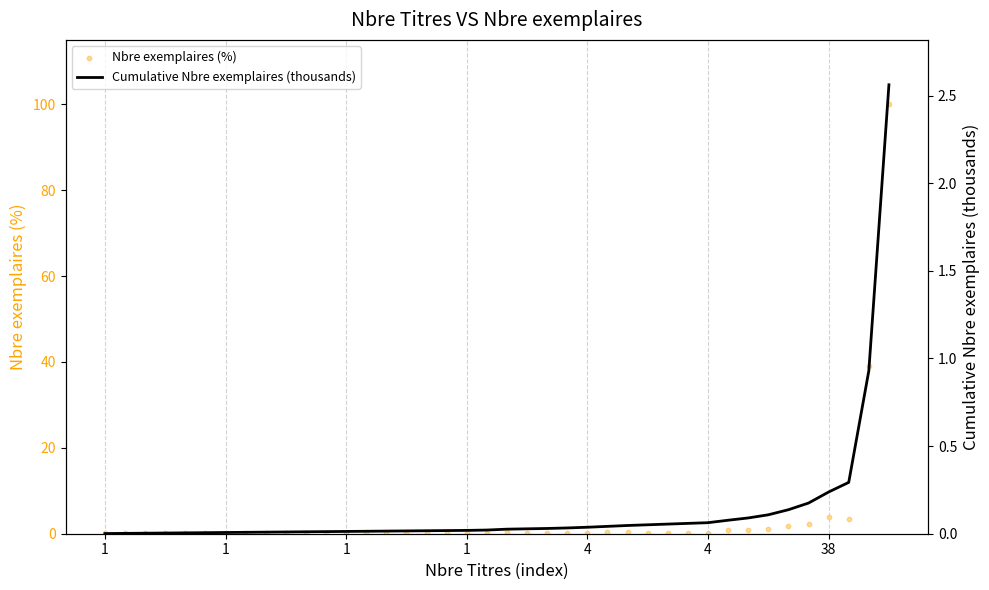

Which series has the widest spread of Y values?

Nbre exemplaires (%)